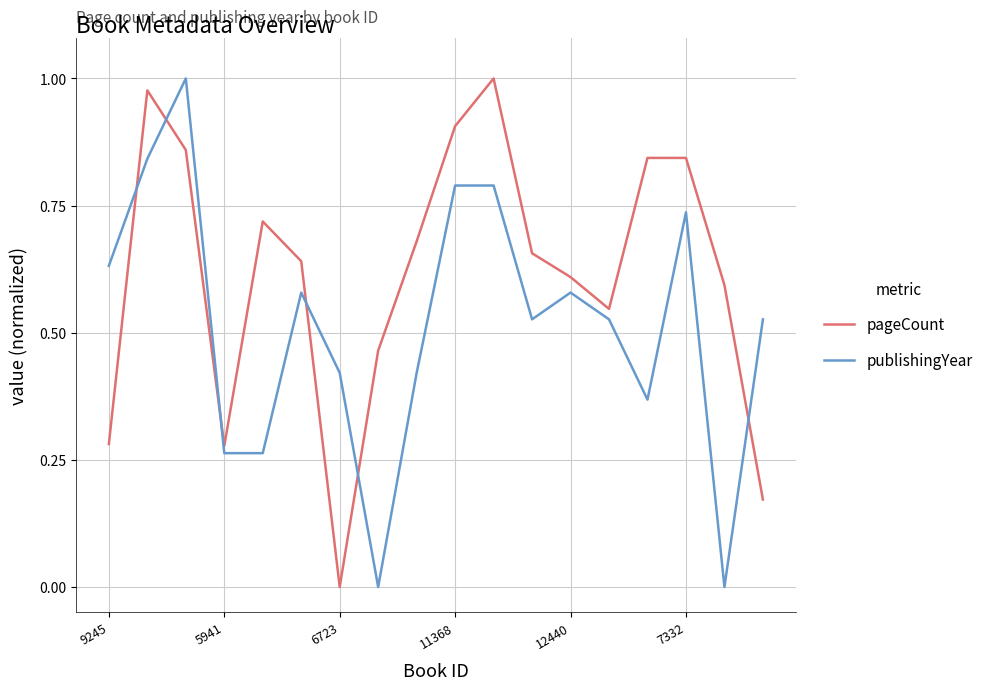

Which series has the largest total across all categories?

pageCount